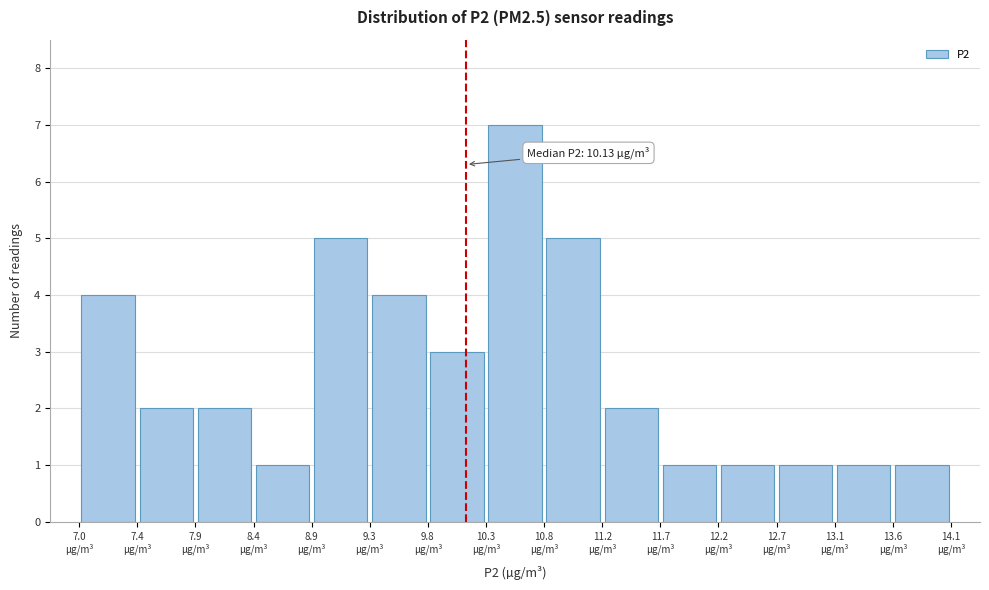

Over which range of the x-axis is the bar tallest?

10.30 to 10.75